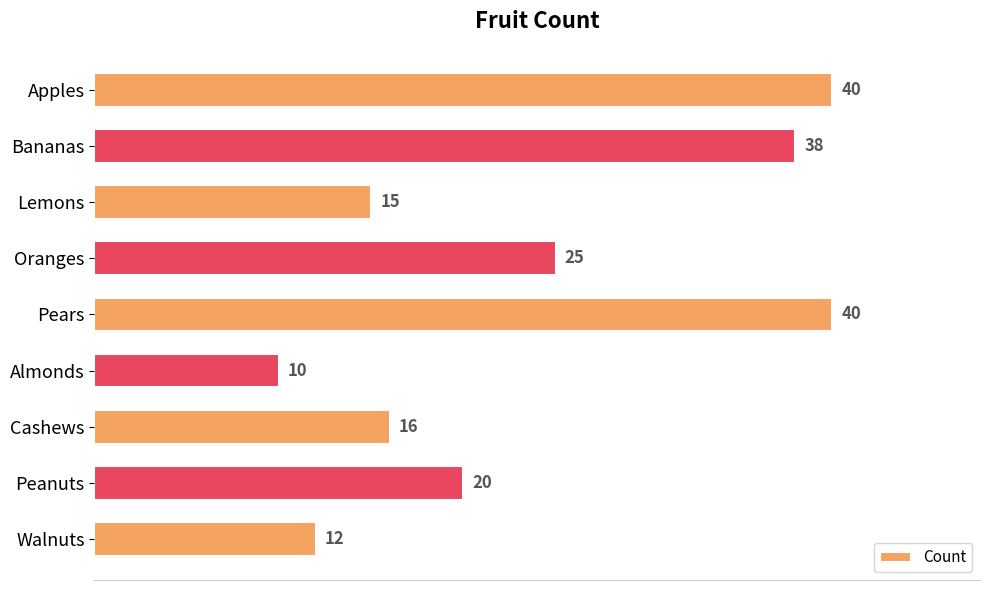

What is the greatest value displayed?

40